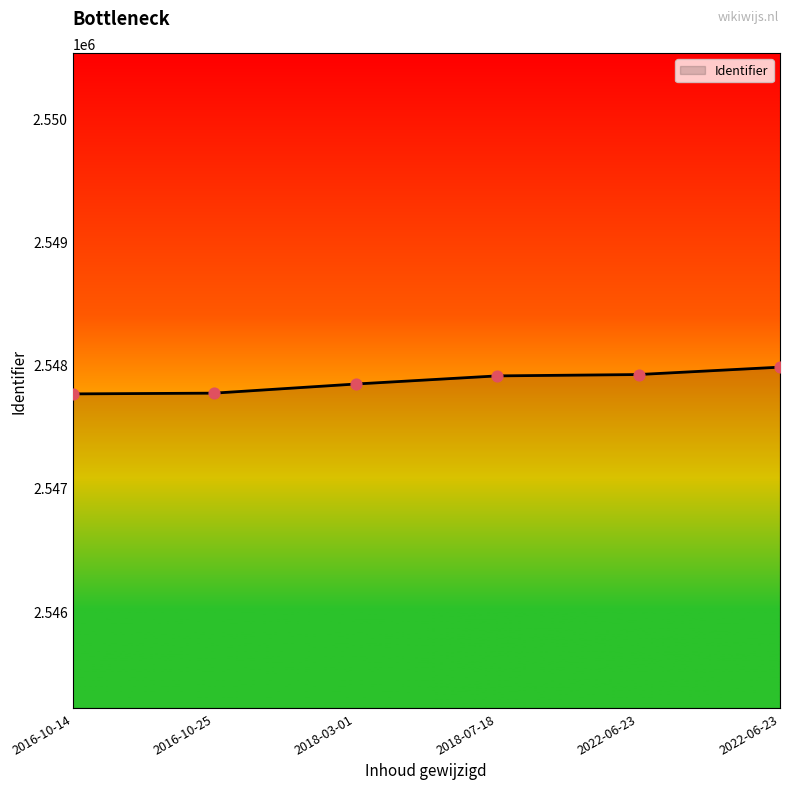

How many values are below 2547908?

3